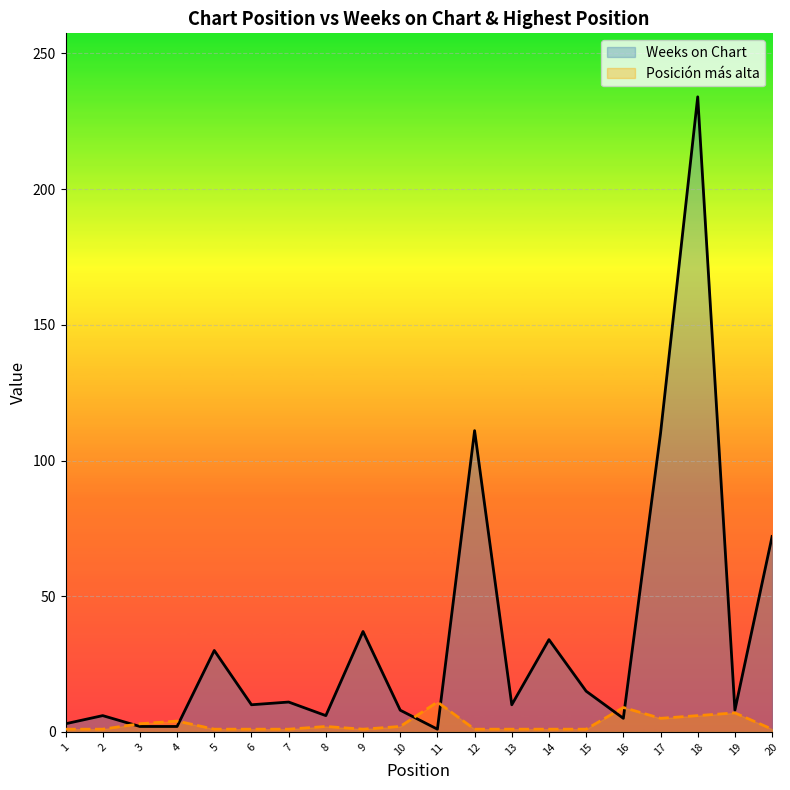

How many distinct data groups are displayed?

2